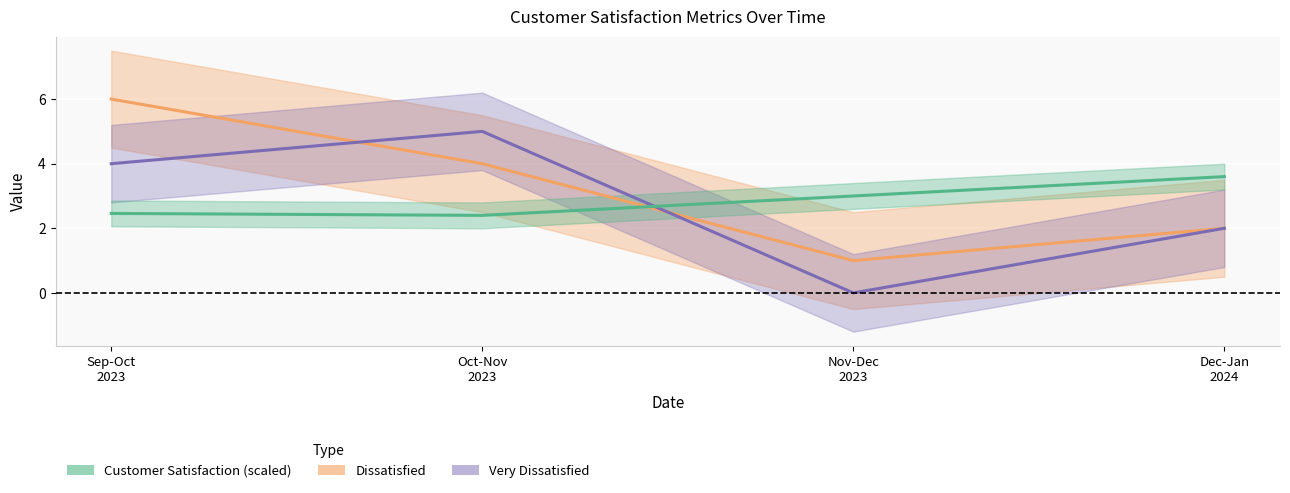

What value does the Customer Satisfaction (scaled) series have at Nov-Dec
2023?

3.0